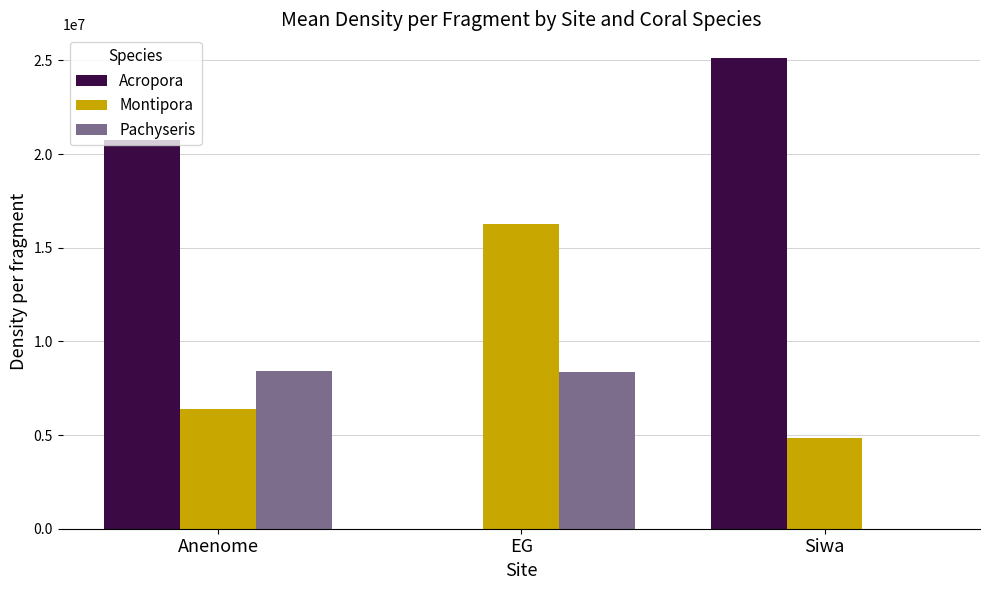

Are the bars horizontal?

No